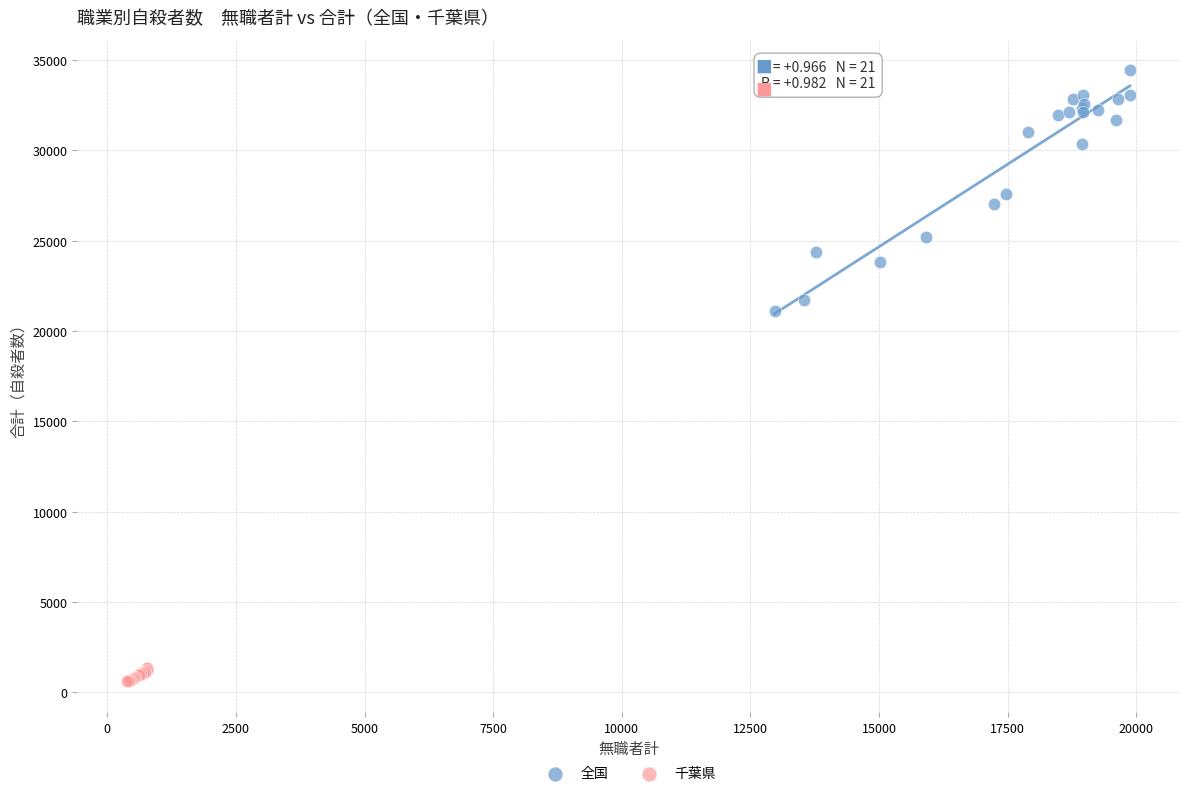

What are all the series names shown in the legend?

全国, 千葉県